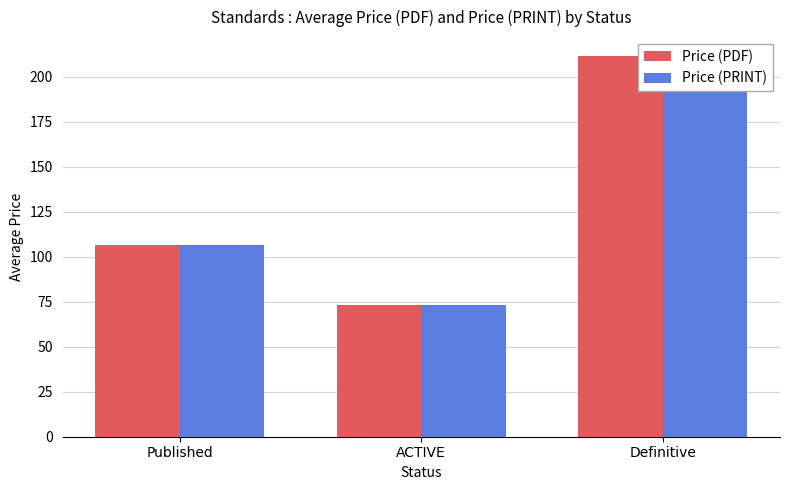

Reading right to left, what are all the values shown in this chart?

Price (PDF): 211.4	73.5	106.4
Price (PRINT): 211.4	73.5	106.4